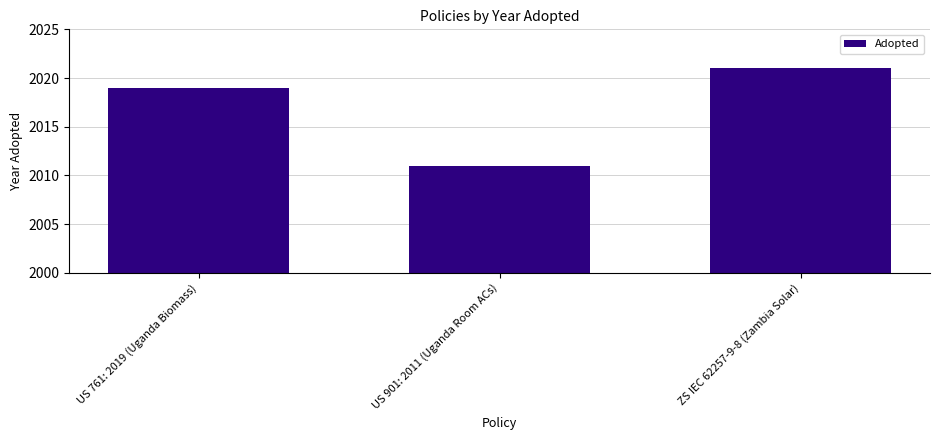

What value does the data have at ZS IEC 62257-9-8 (Zambia Solar), to the nearest 10?

2020